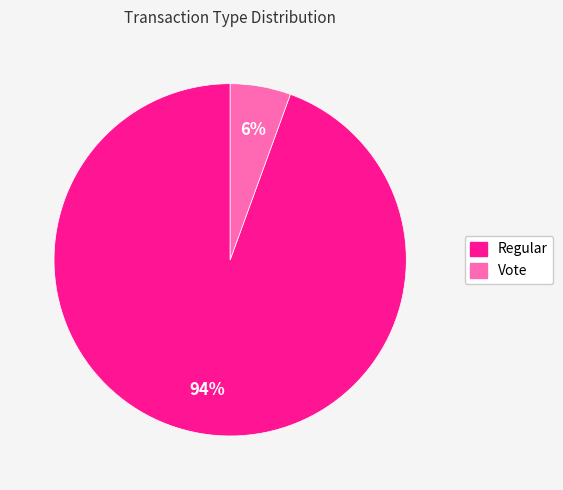

Which slice represents more than half of the pie?

Regular